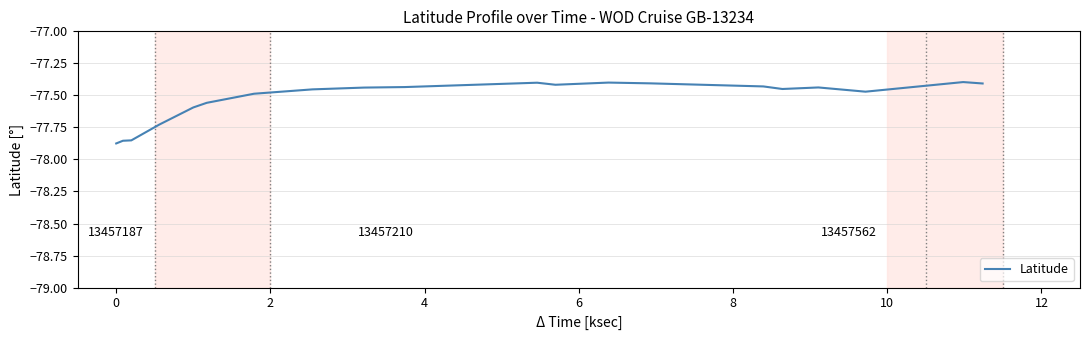

What is the difference between the maximum and minimum values?

0.5